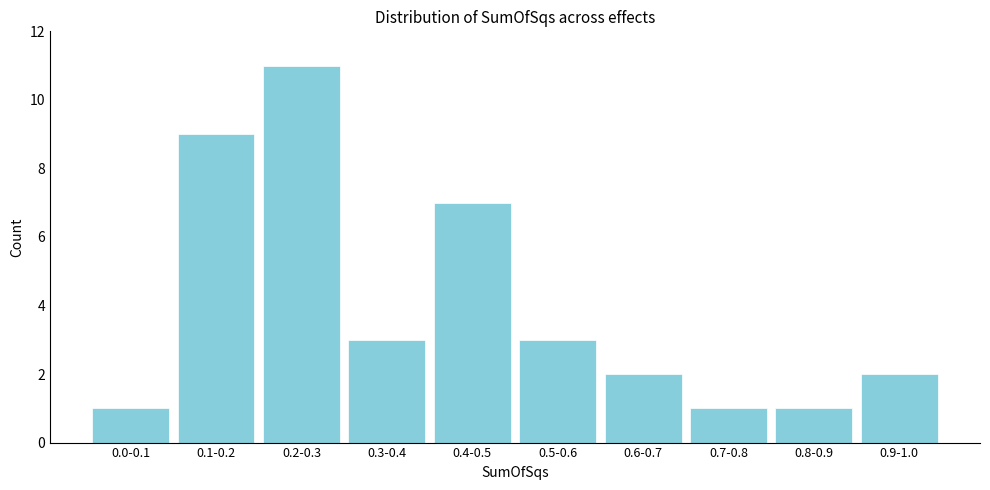

Reading left to right, what are all the values shown in this chart?

0.0-0.1=1	0.1-0.2=9	0.2-0.3=11	0.3-0.4=3	0.4-0.5=7	0.5-0.6=3	0.6-0.7=2	0.7-0.8=1	0.8-0.9=1	0.9-1.0=2